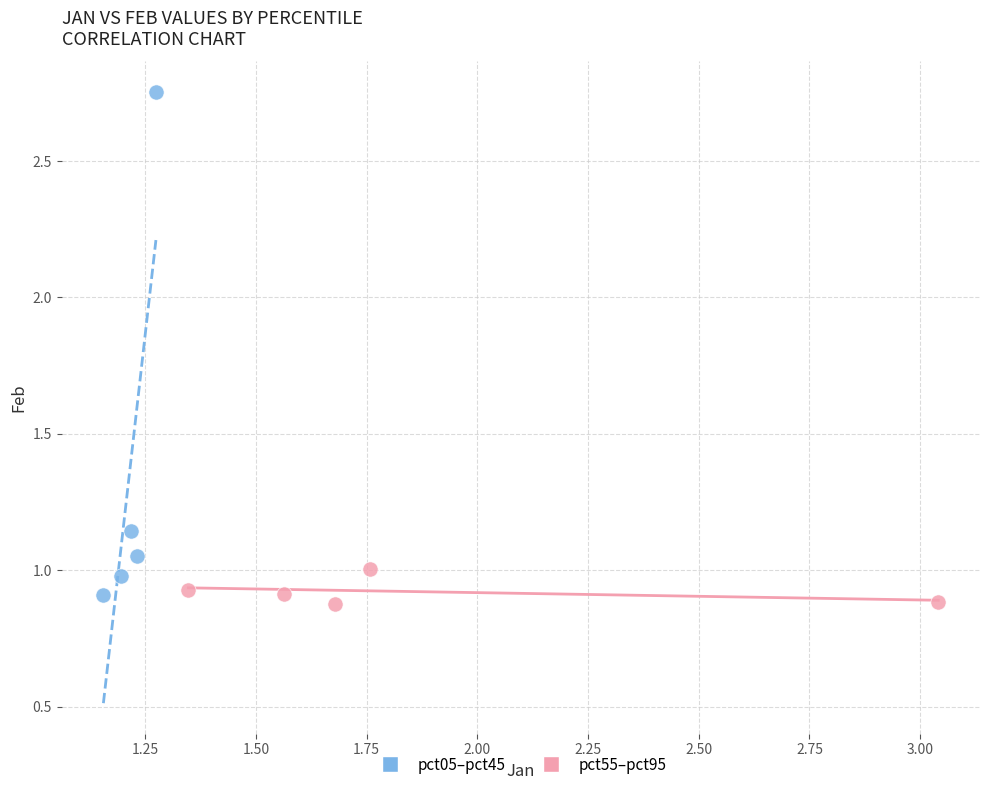

Which series contains the highest Y value?

pct05–pct45